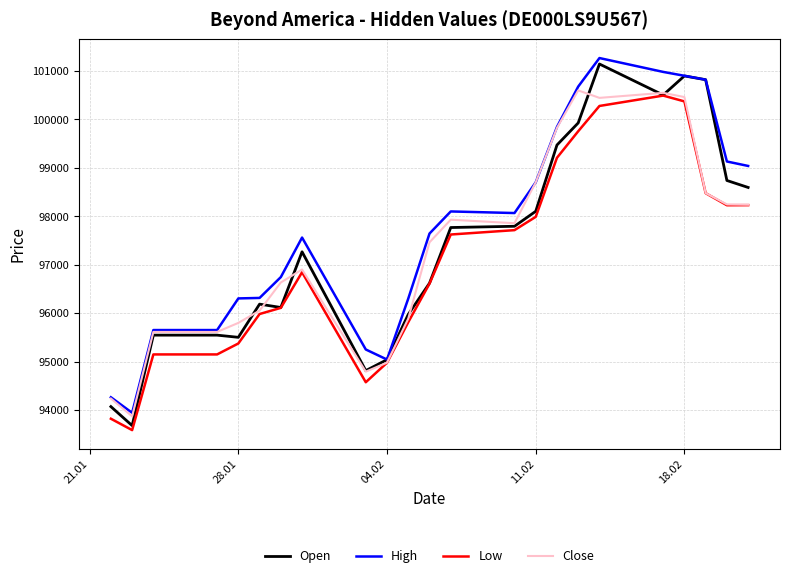

Which series has the widest spread of values?

Open